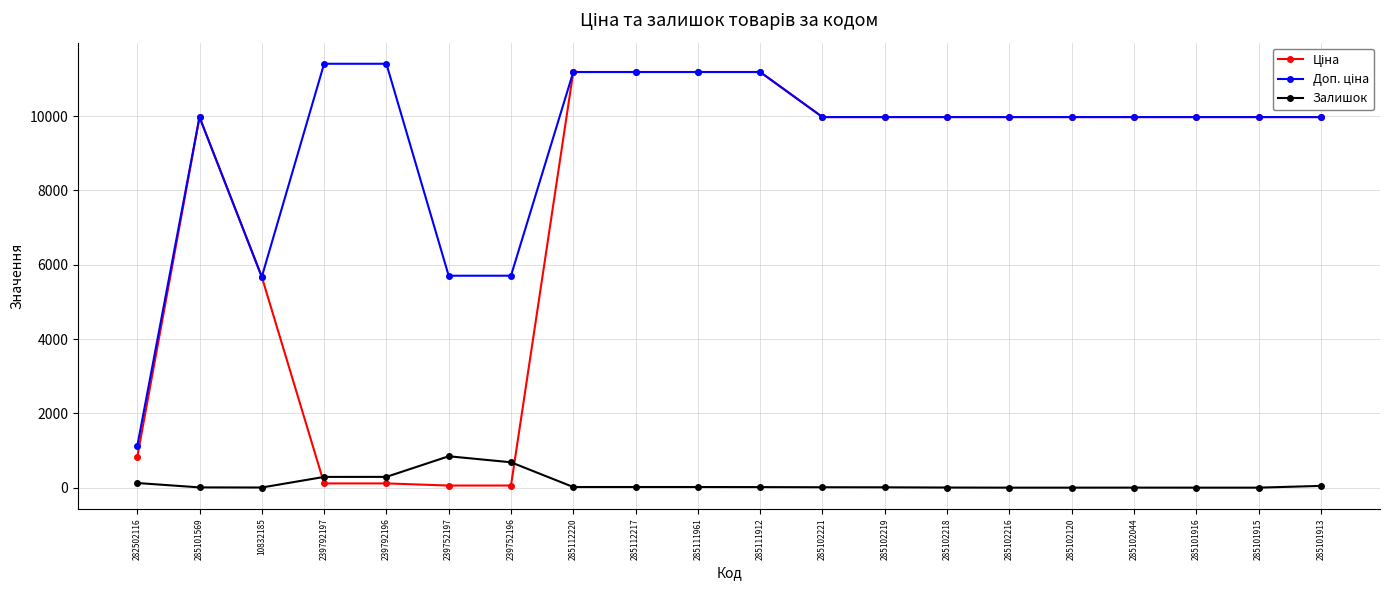

At how many categories does at least one series exceed 5979?

16